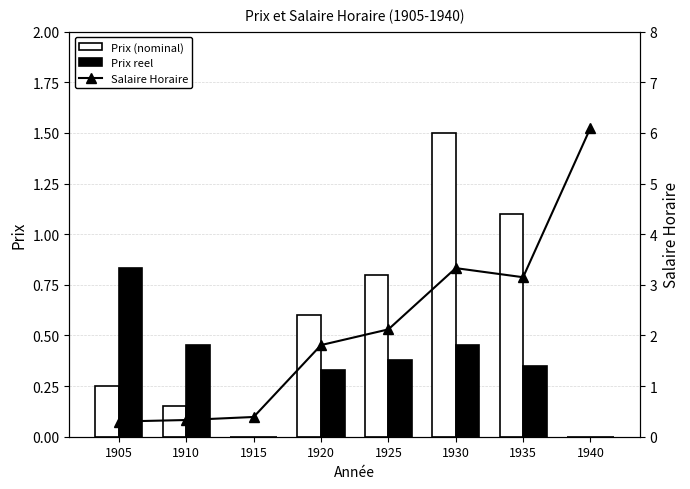

Which series has the largest range (max minus min)?

Salaire Horaire